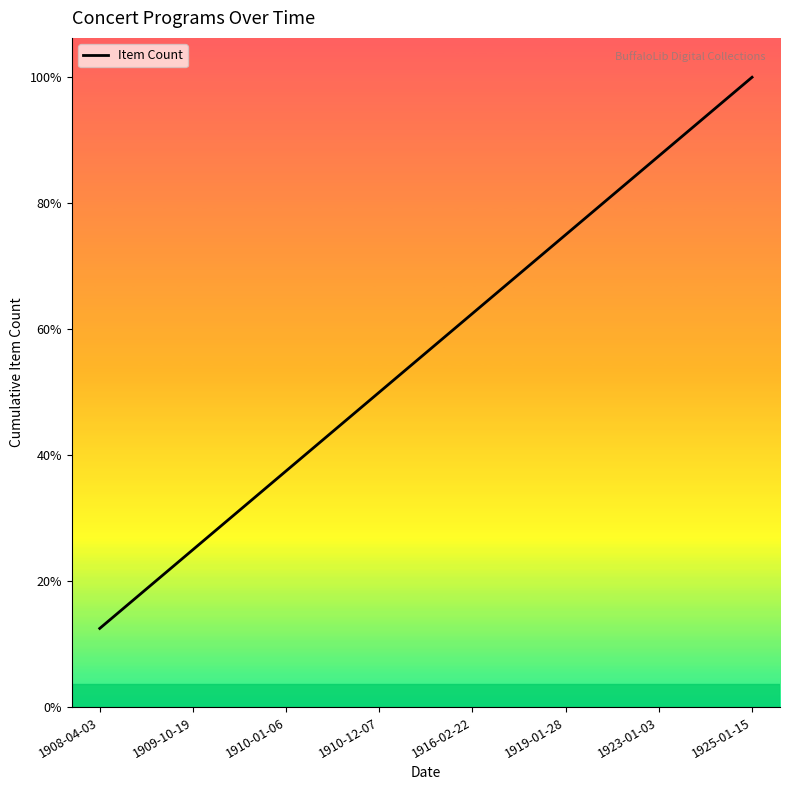

Which category has the lowest value across all series?

1908-04-03